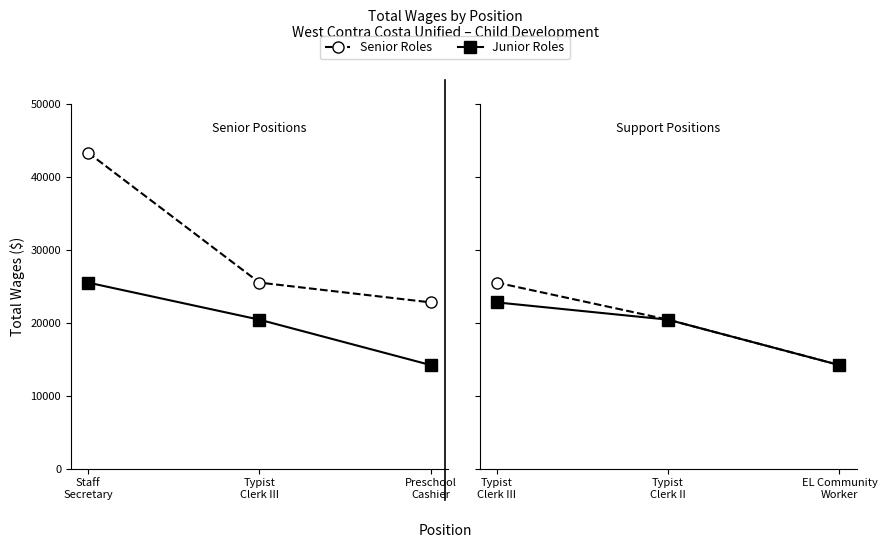

Where does the Junior Roles series first go above 20443?

Typist Clerk III